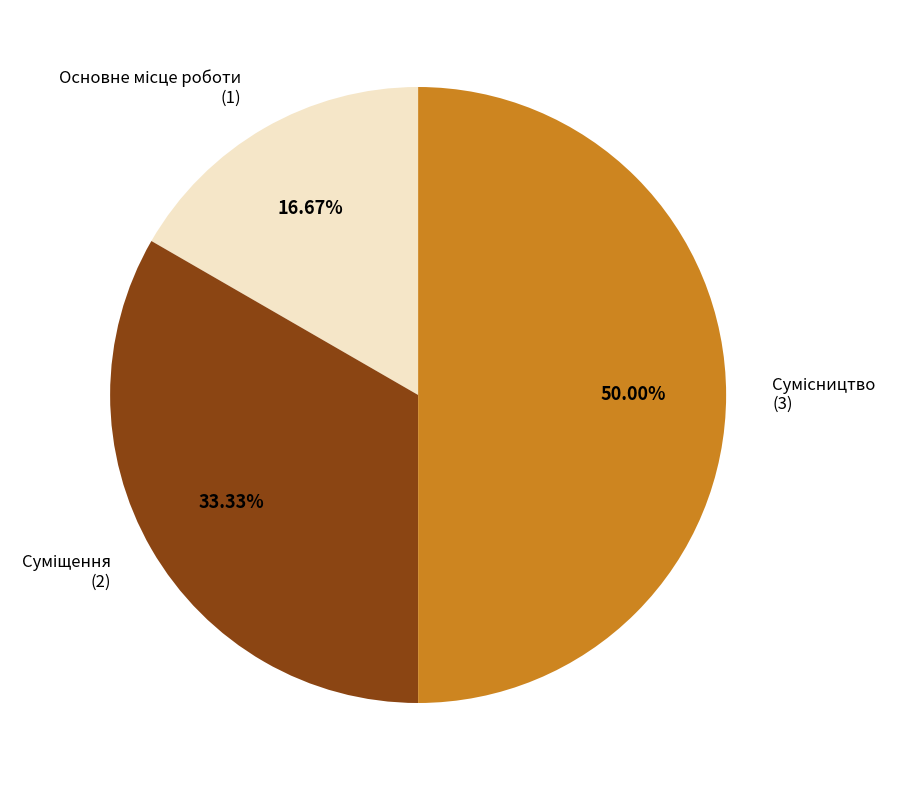

How many slices are in this pie chart?

3